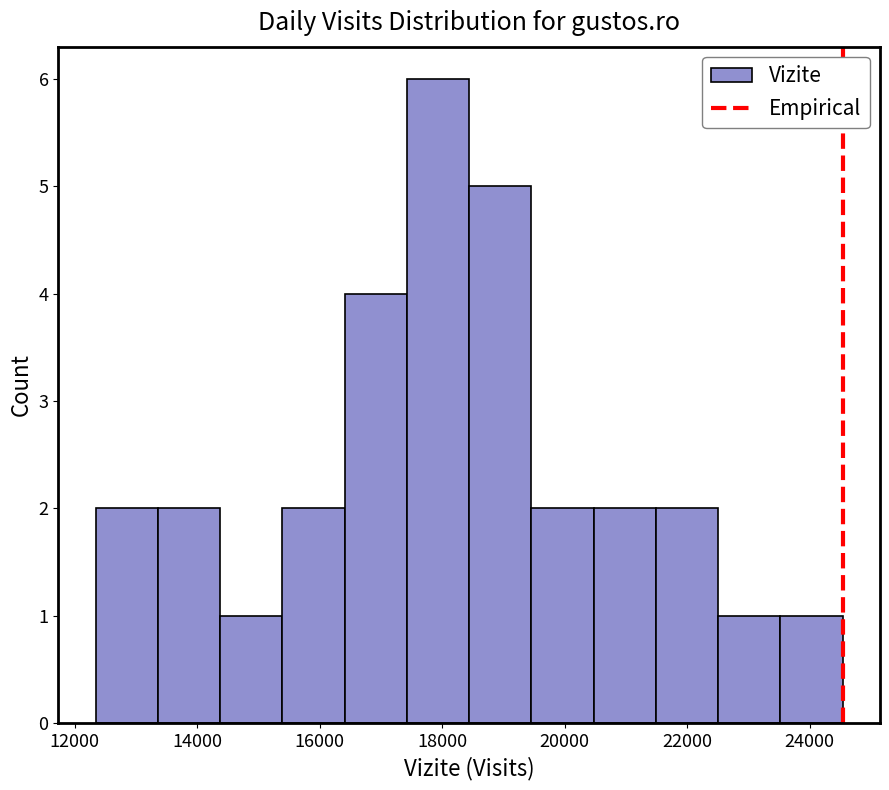

Which range on the x-axis has the tallest bar?

17400 to 18400